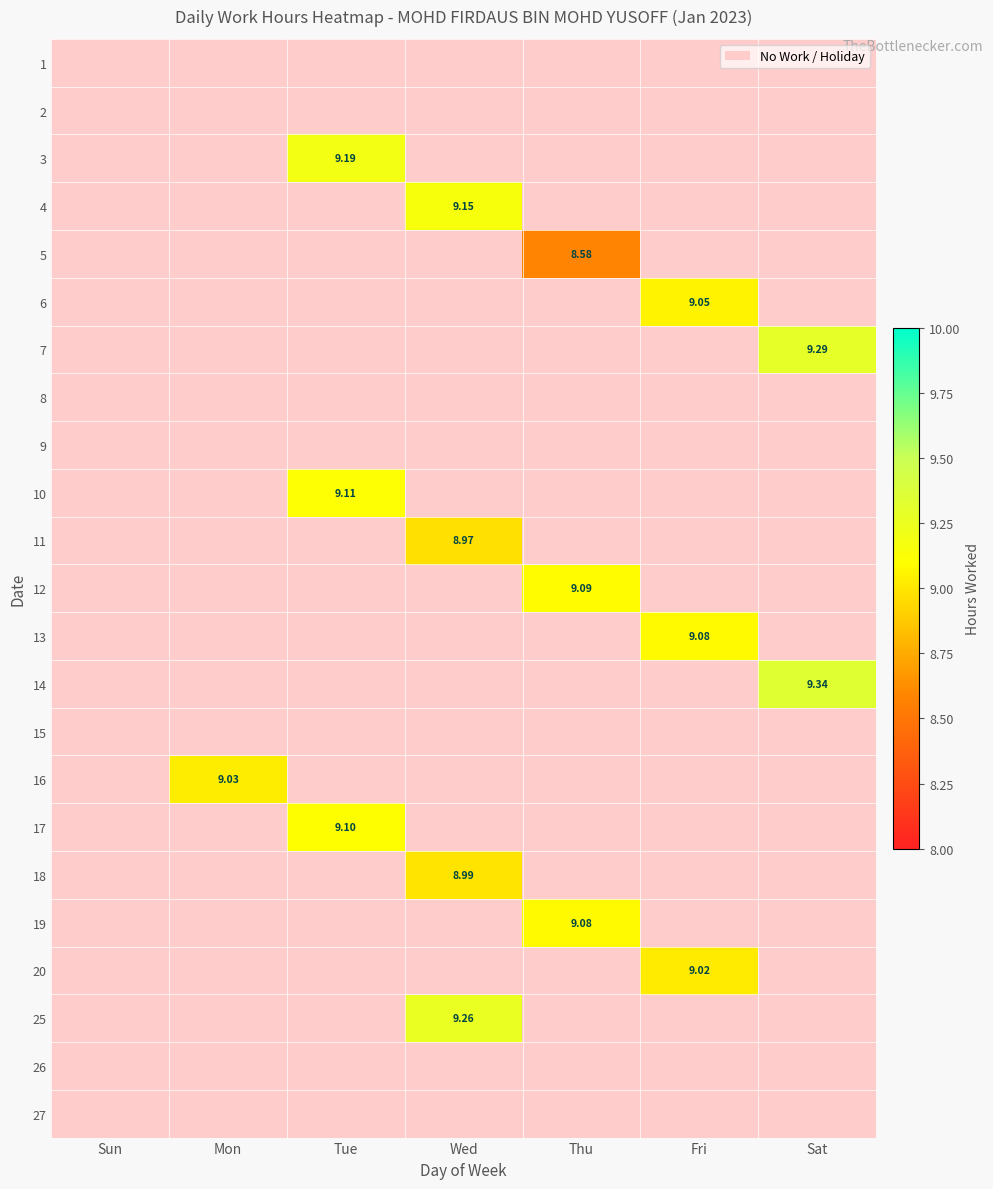

List the labels in order of 13 value, largest first.

Fri, Sun, Mon, Tue, Wed, Thu, Sat